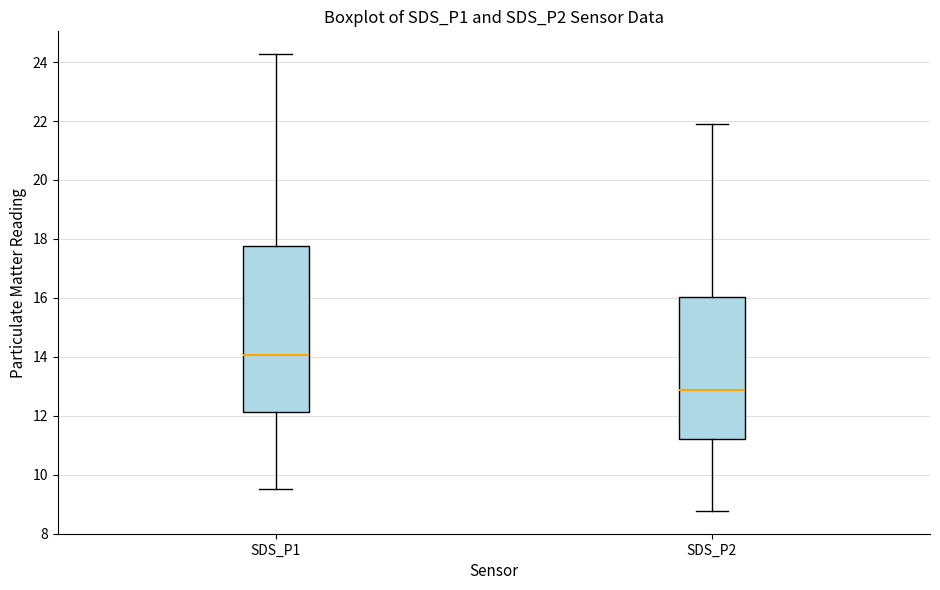

Reading left to right, transcribe this box plot: for each box, give where its median line is, the range the box spans, and where its two whiskers end, as read against the y-axis. The values are not printed on the chart, so give them approximately, as read against the axis.

SDS_P1: median 14.0, box 12.2 to 17.8, whiskers 9.6 to 24.2
SDS_P2: median 12.8, box 11.2 to 16.0, whiskers 8.8 to 22.0